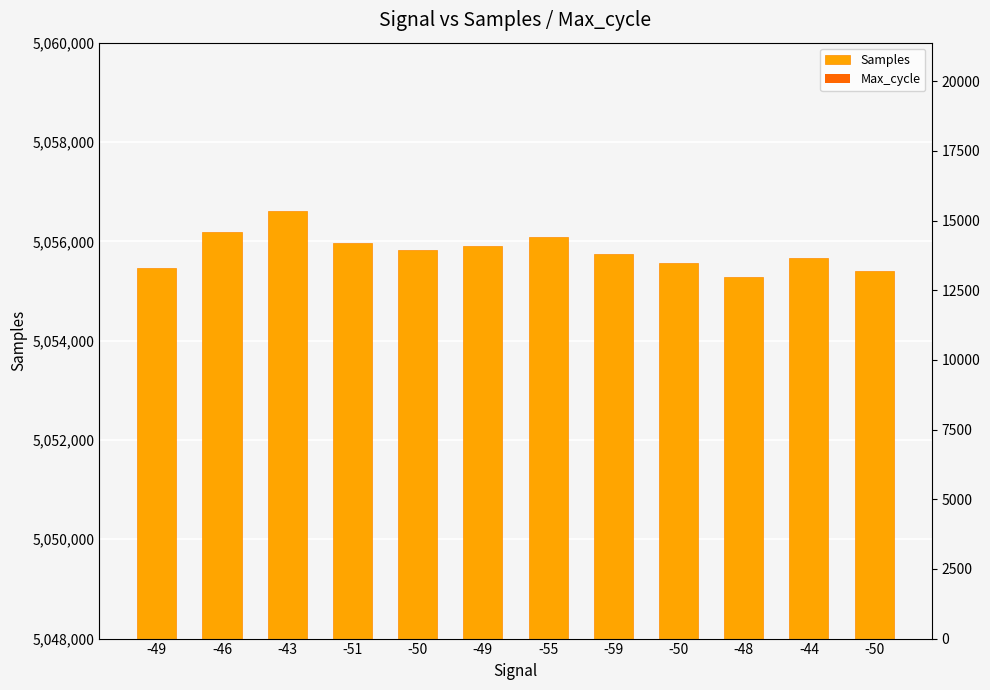

At how many categories does at least one series exceed 237639?

12